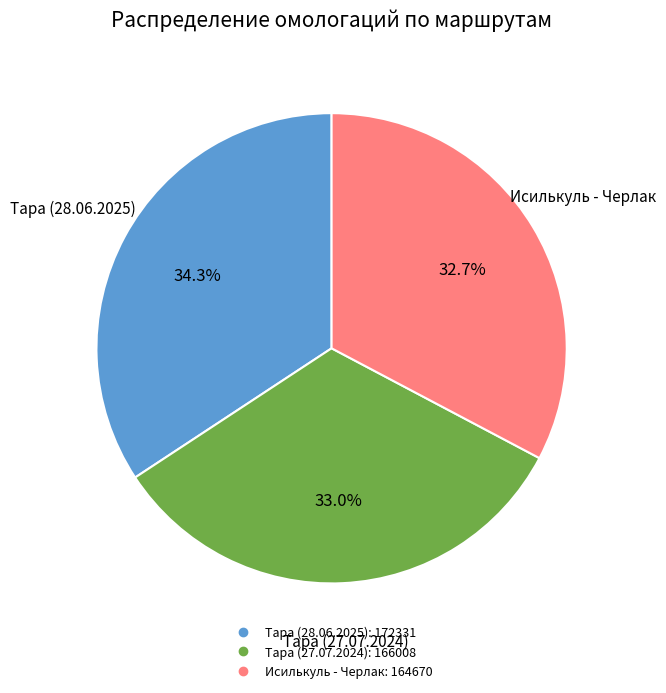

Approximately how many times larger is the value at Тара (27.07.2024) compared to Тара (28.06.2025)?

1.0